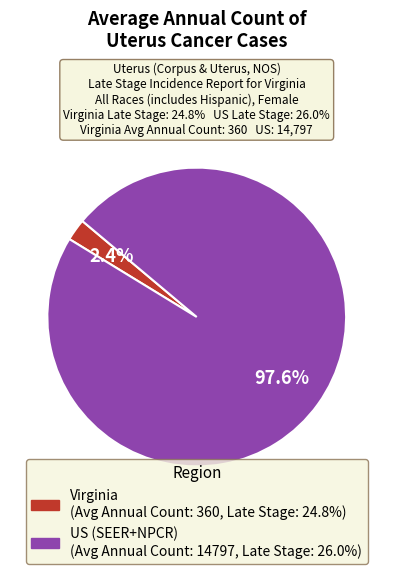

Is there a majority slice in this chart?

Yes